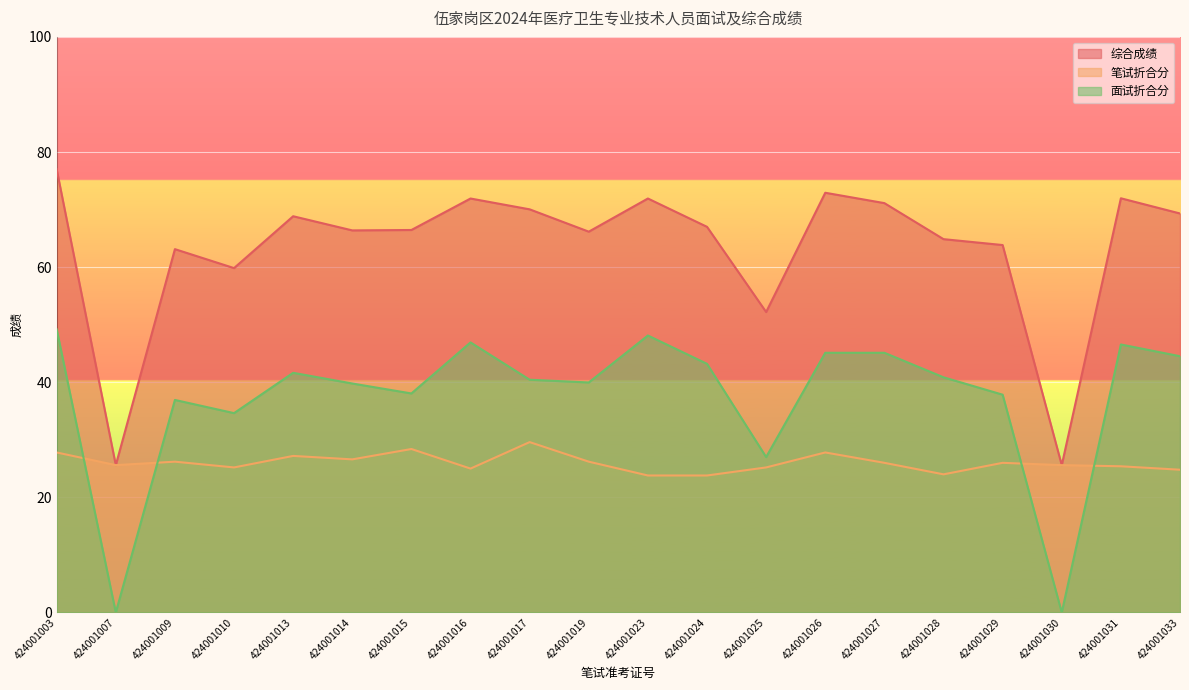

What is the value of the 笔试折合分 point at the 14th from the left?

27.8